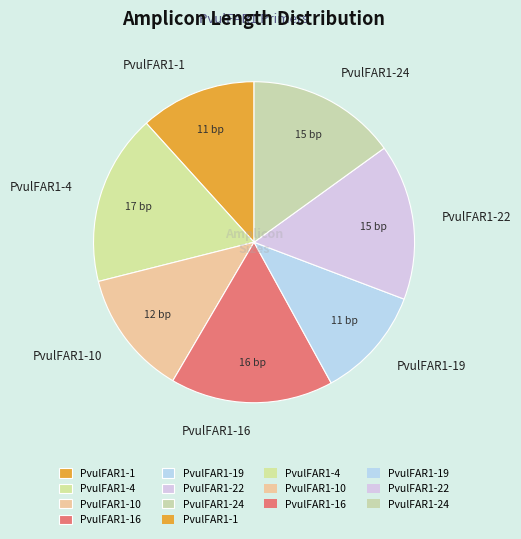

How many slices are in this pie chart?

7